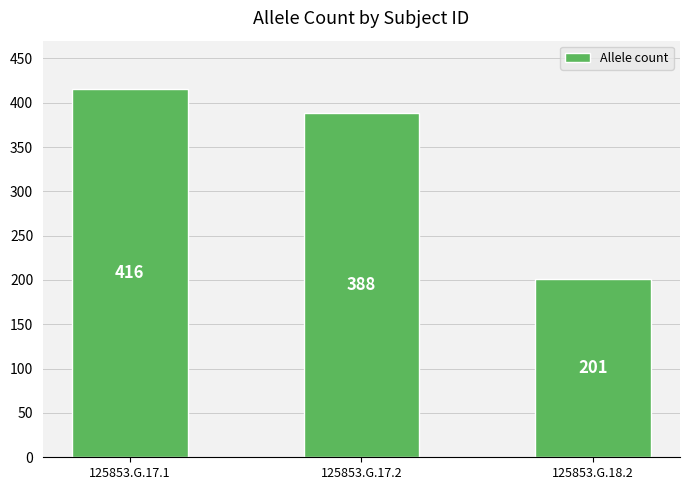

What is the minimum value shown in the chart?

201